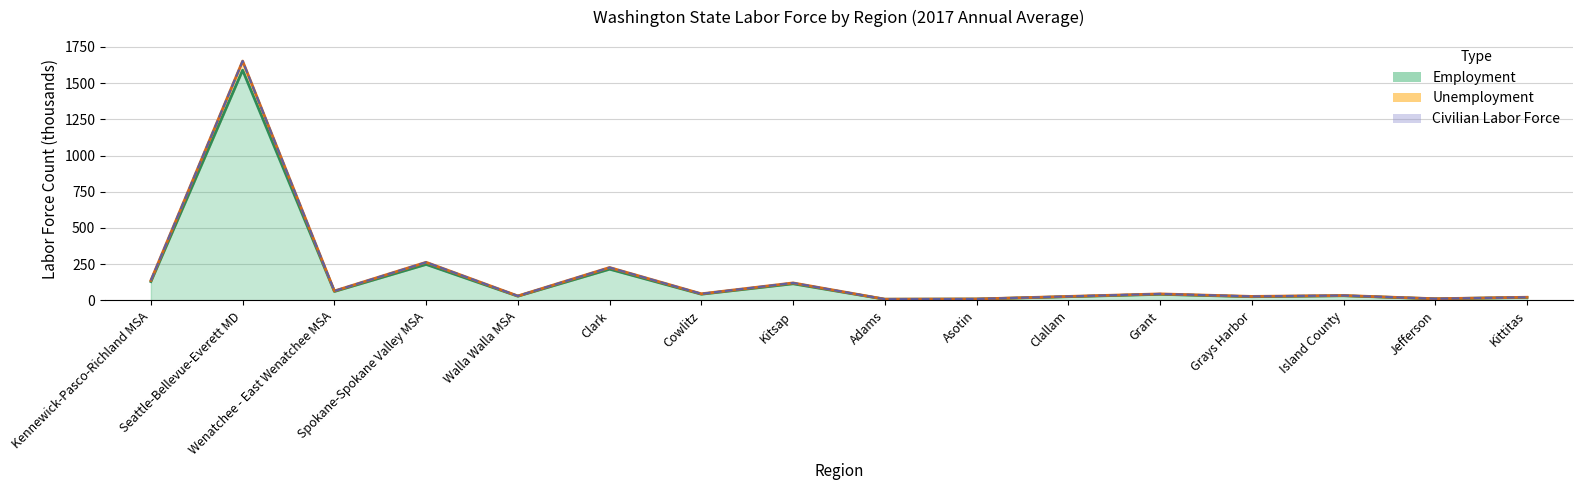

What is the average value of the Civilian Labor Force series?

170.8